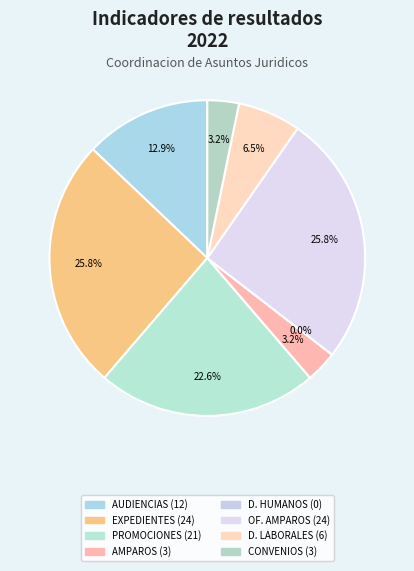

What percentage is the CONTESTACION DE DEMANDAS LABORALES slice, to the nearest percent?

6%